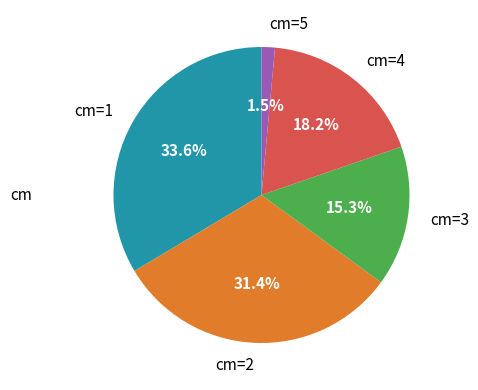

To the nearest percent, what is the difference between the cm=4 and cm=1 slice percentages?

15%